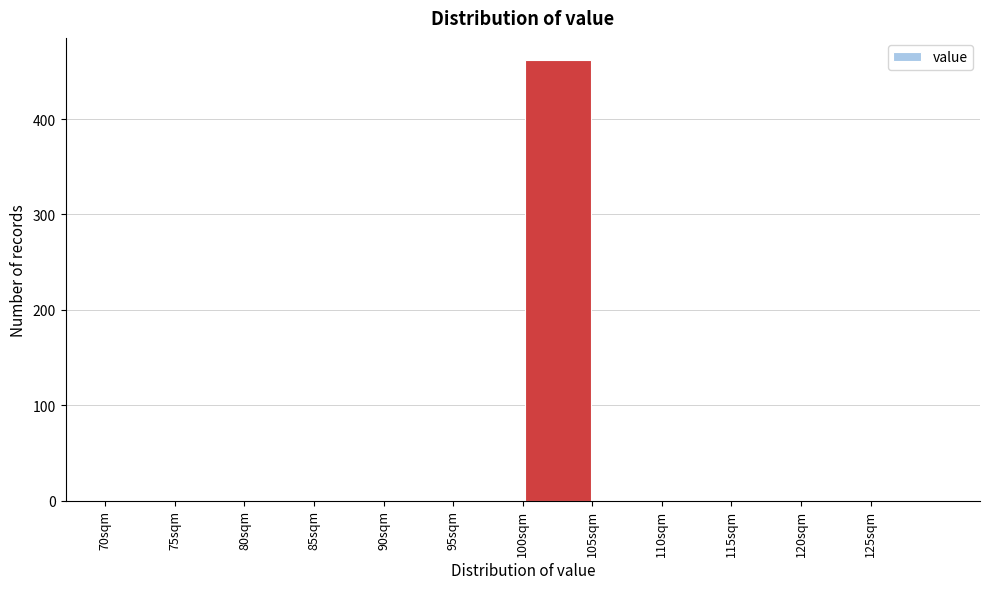

Reading left to right, transcribe this chart: for each bar, give the range it covers on the x-axis and its height. The values are not printed on the chart, so give them approximately, as read against the axis.

70 to 75: 0
75 to 80: 0
80 to 85: 0
85 to 90: 0
90 to 95: 0
95 to 100: 0
100 to 105: 460
105 to 110: 0
110 to 115: 0
115 to 120: 0
120 to 125: 0
125 to 130: 0